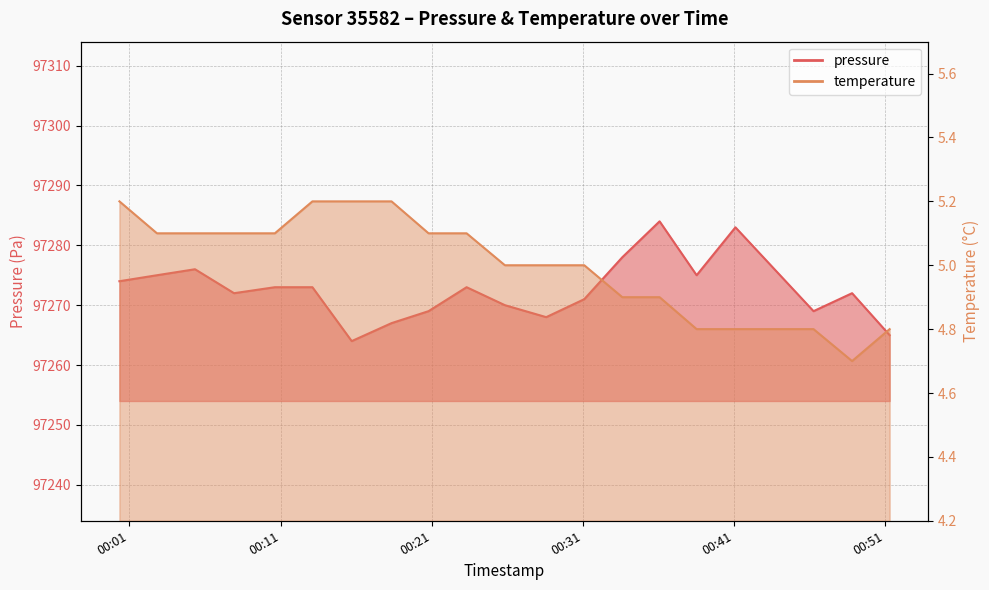

What is the label of the 13th point from the left?

2024-03-02T00:31:05